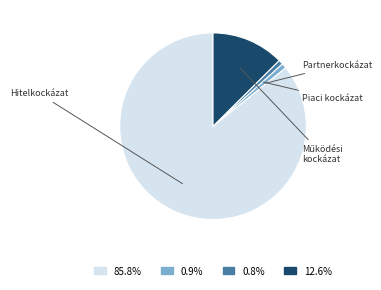

What percentage is the Működési kockázat slice, to the nearest percent?

13%